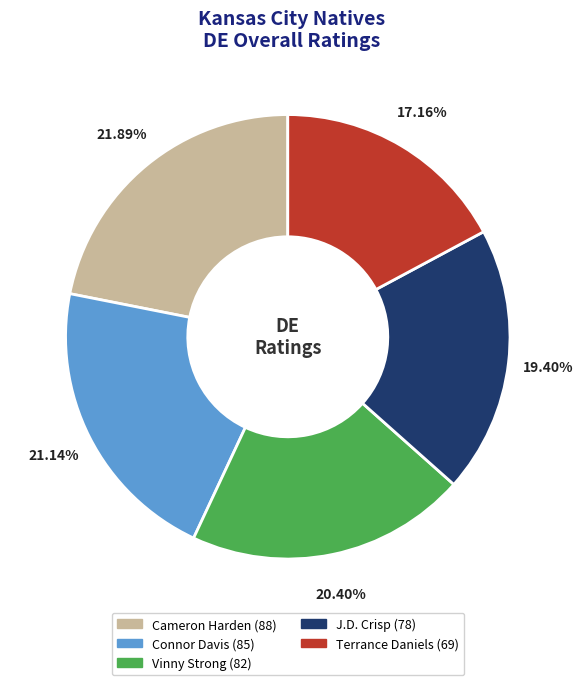

Combined, do Cameron Harden and Vinny Strong account for over 50%?

No